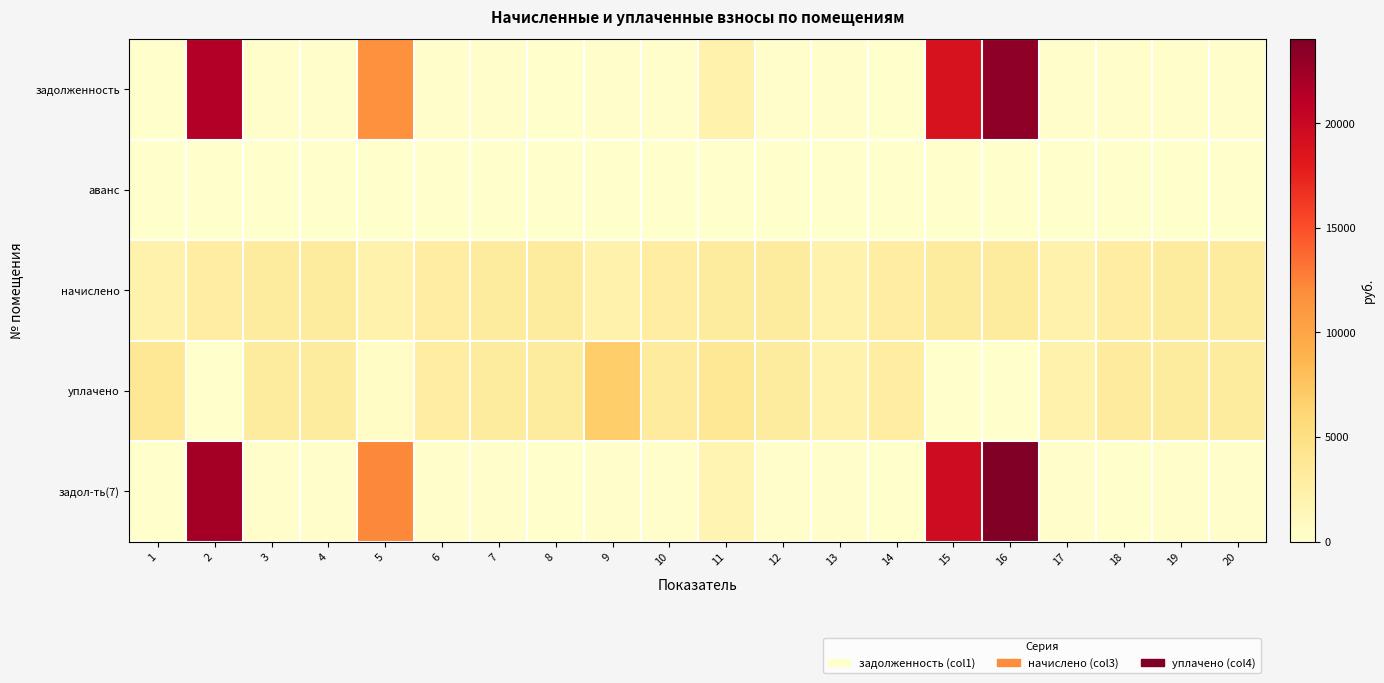

Rank the series at 3 from highest to lowest value.

начислено, уплачено, задолженность, задол-ть(7), аванс